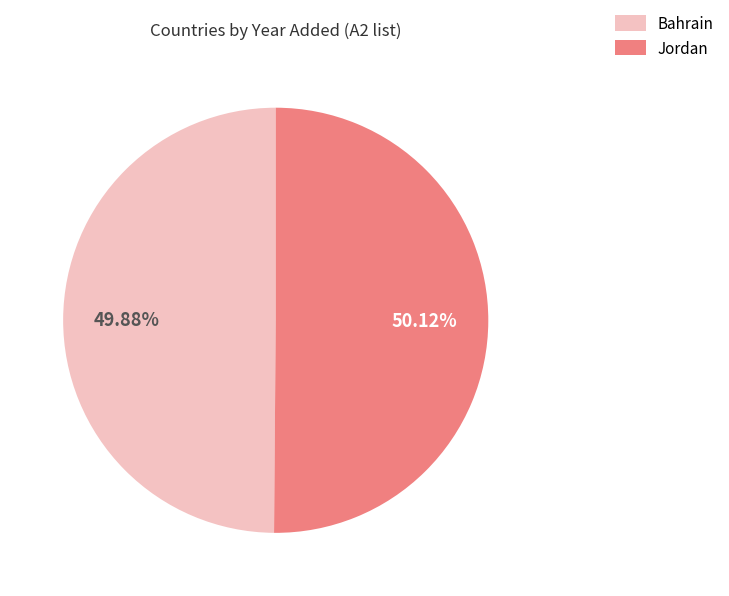

What percentage is the Bahrain slice, to the nearest percent?

50%